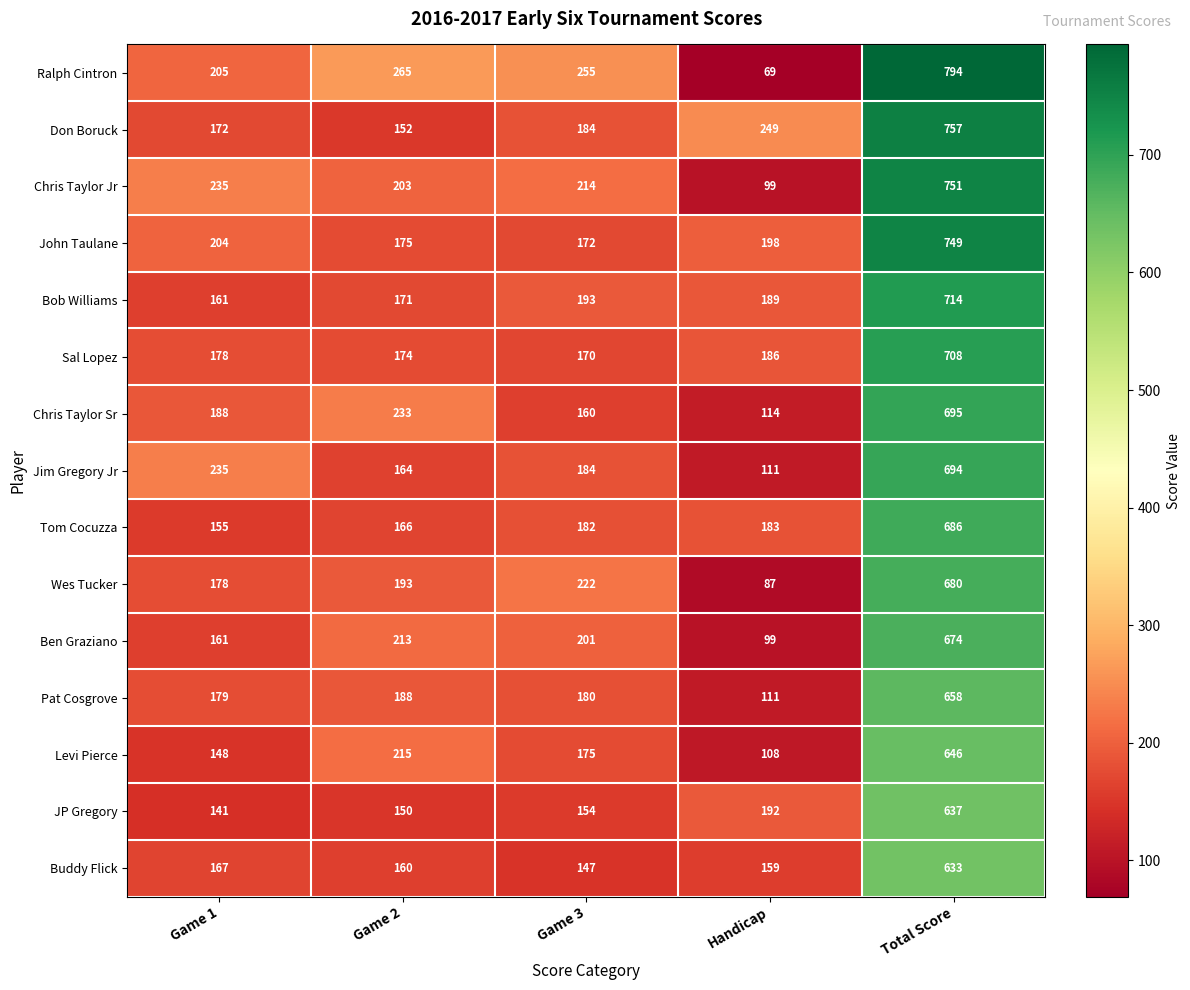

True or false: Jim Gregory Jr has a value of 164 at Game 2.

True